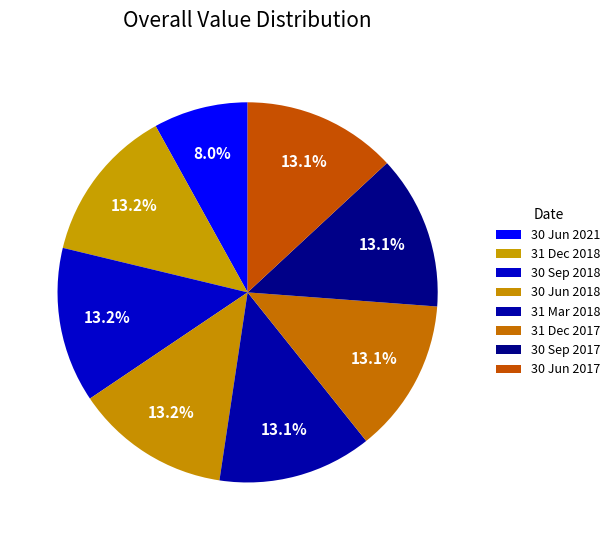

Which slice is the largest?

31 Dec 2018